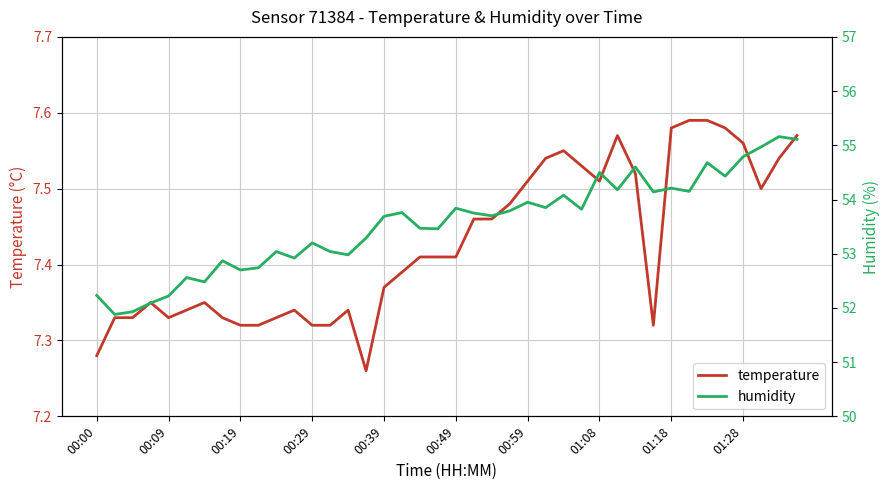

What is the sum of all humidity values?

2142.2